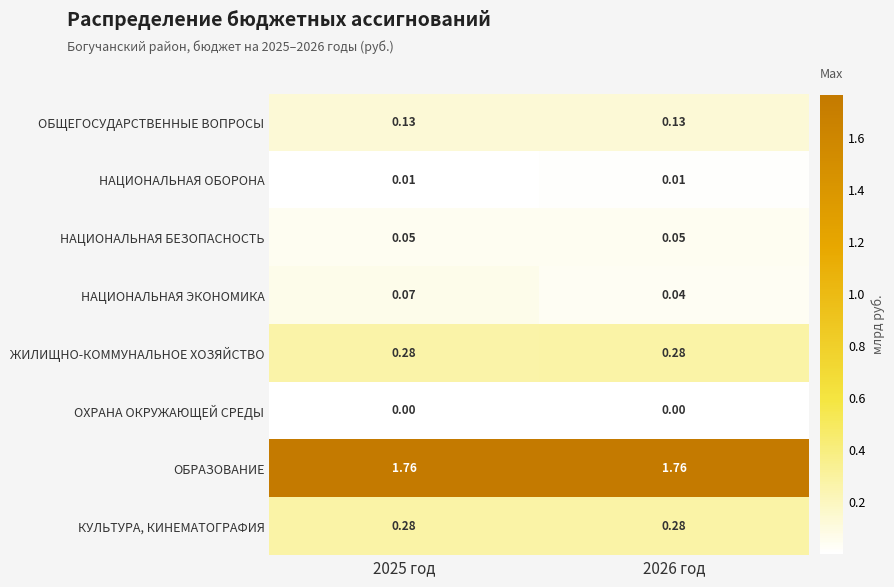

How many data points does each series have?

2